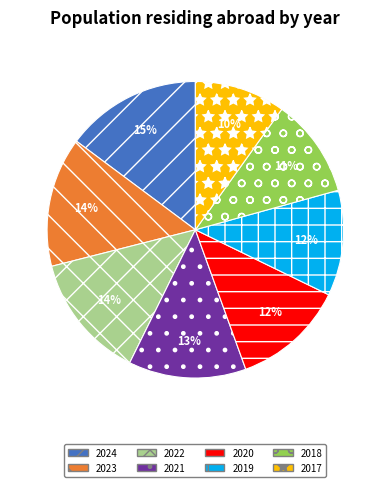

True or false: 2024 accounts for 1% of the total.

False